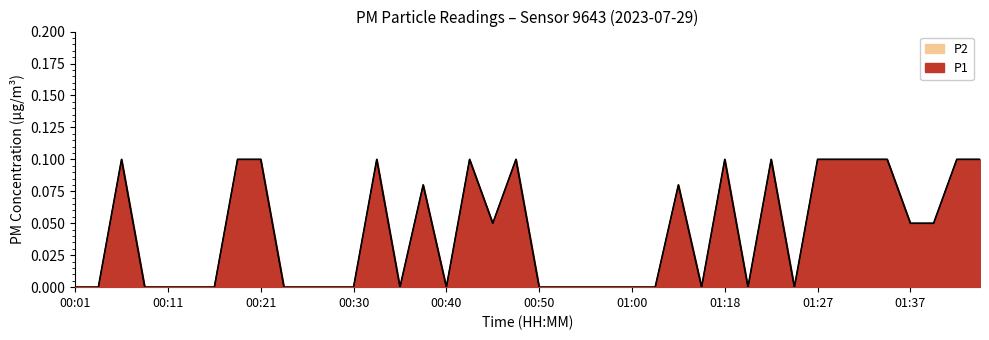

At which label does P2 reach its minimum?

00:01